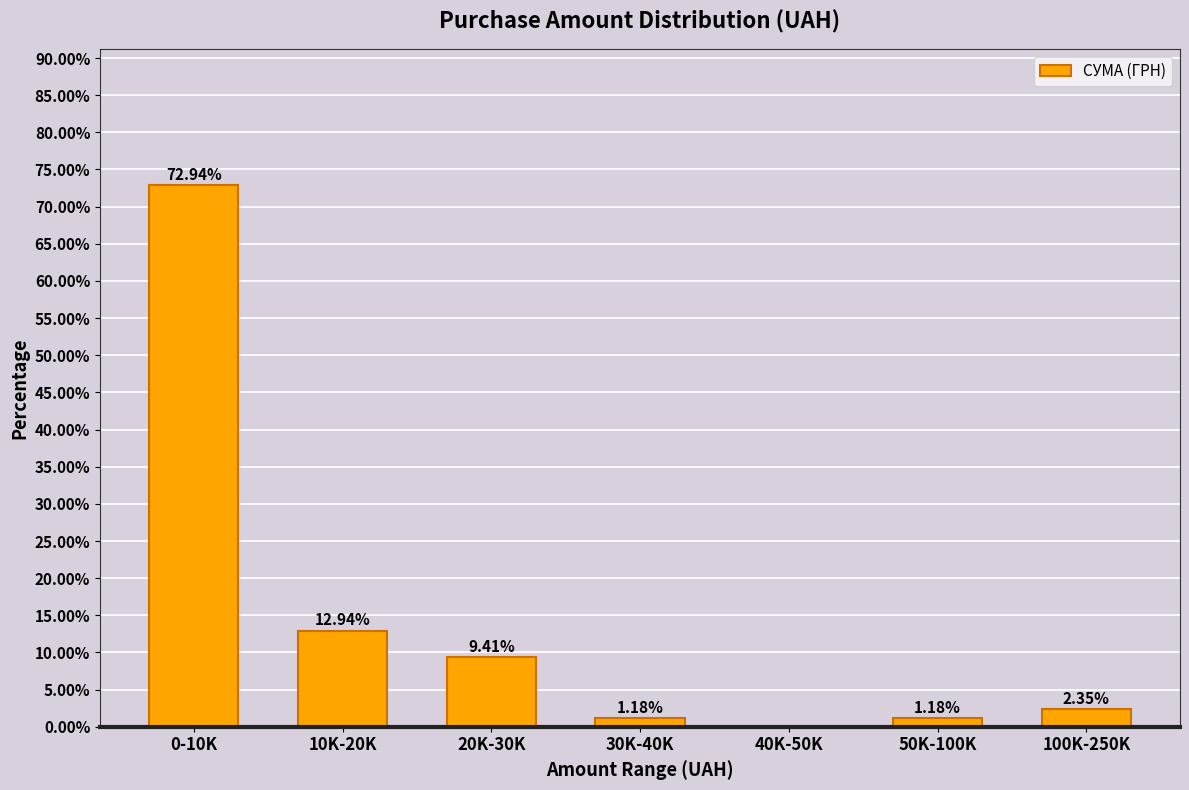

What is the change in value from 30K-40K to 100K-250K?

+1.2